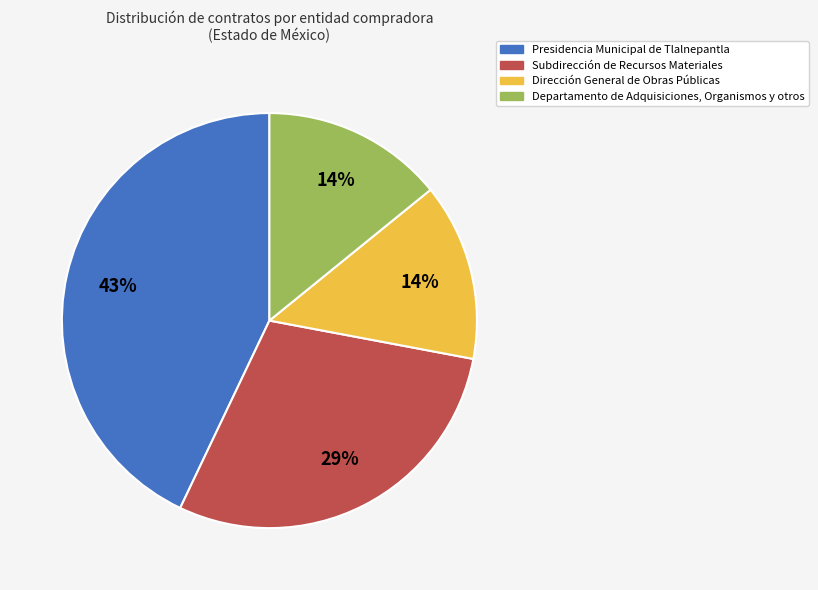

Is the sum of Subdirección de Recursos Materiales and Dirección General de Obras Públicas greater than half?

No